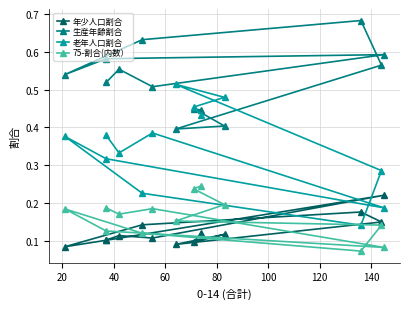

What is the sum of all 75-割合(内数） values?

2.1